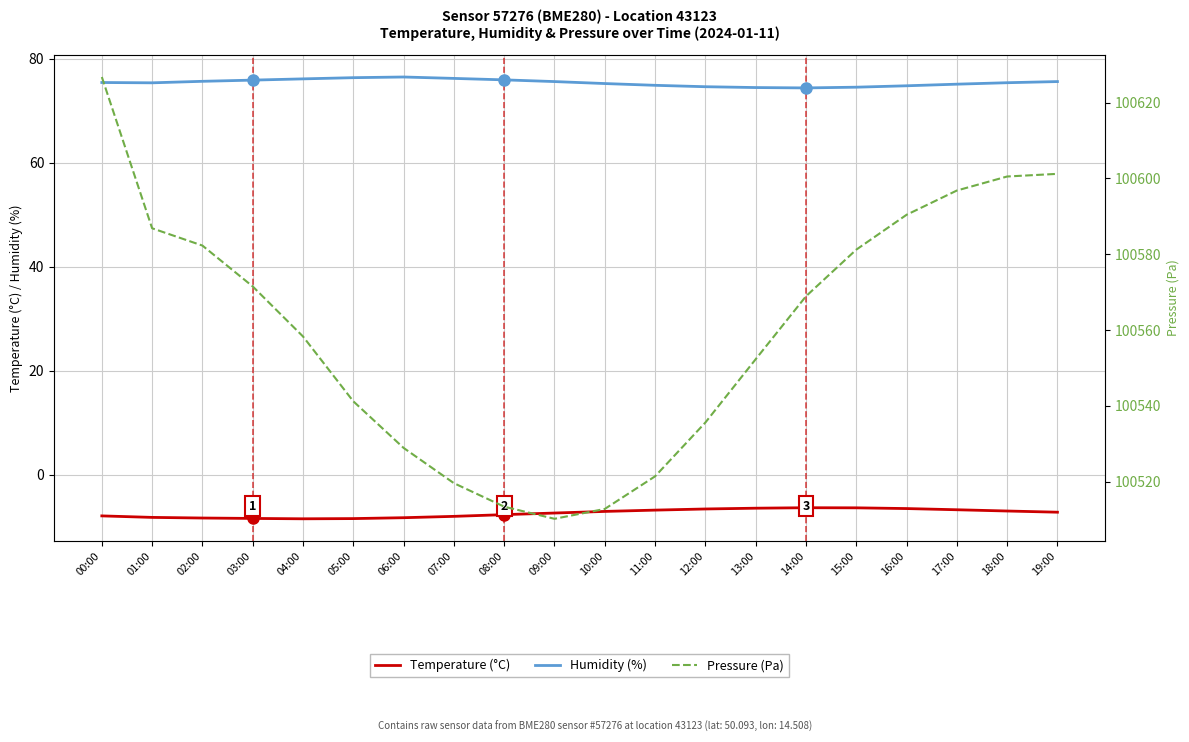

Does the chart display data point markers on the line(s)?

No